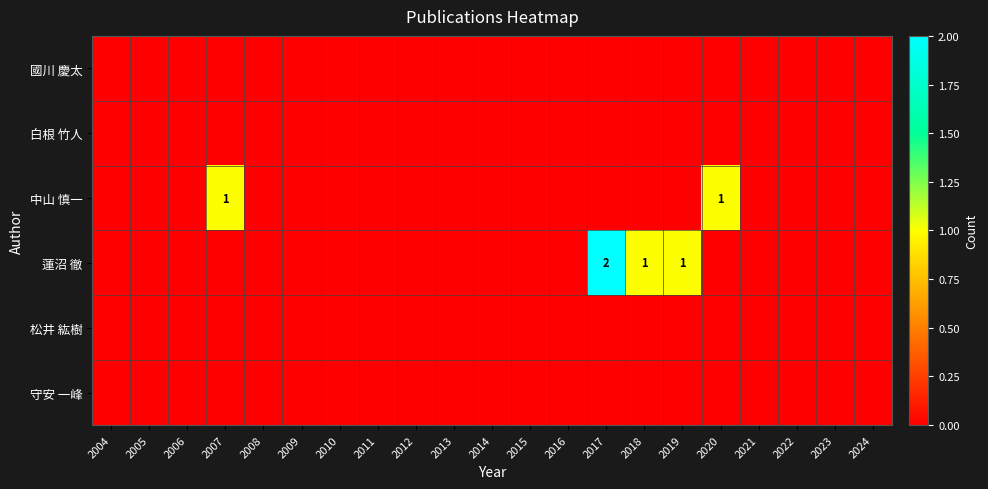

Which series has the largest range (max minus min)?

蓮沼 徹